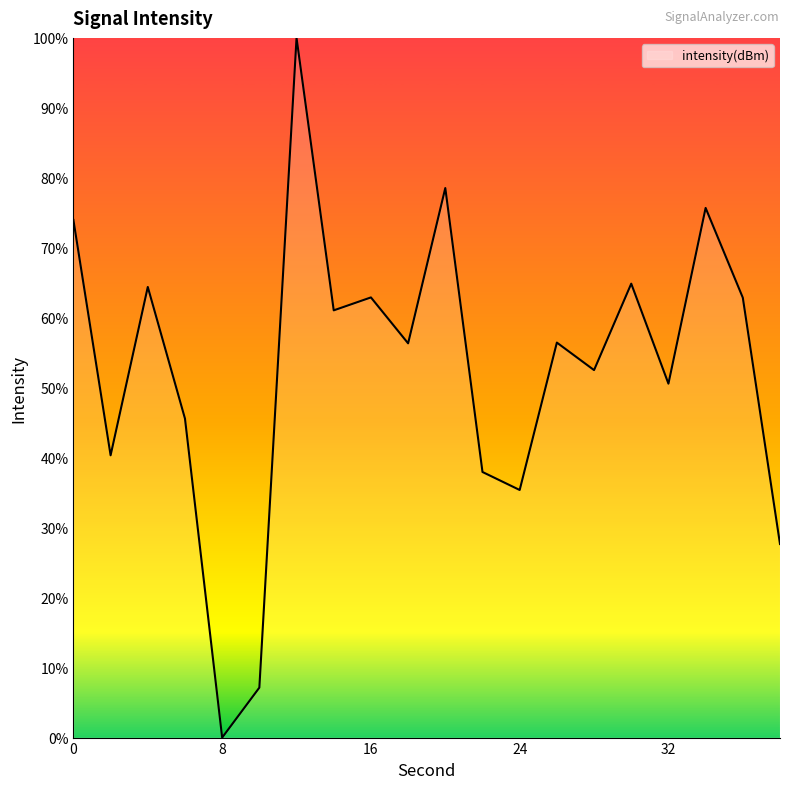

What is the greatest value displayed?

100.0